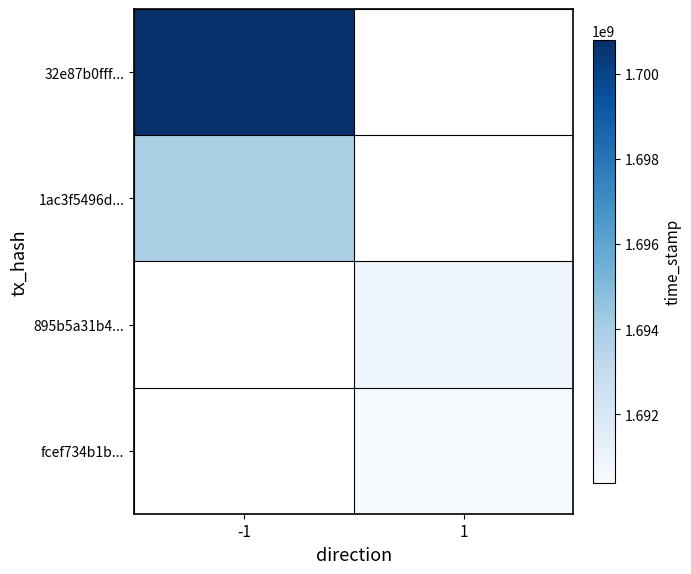

Count the number of categories in the chart.

2